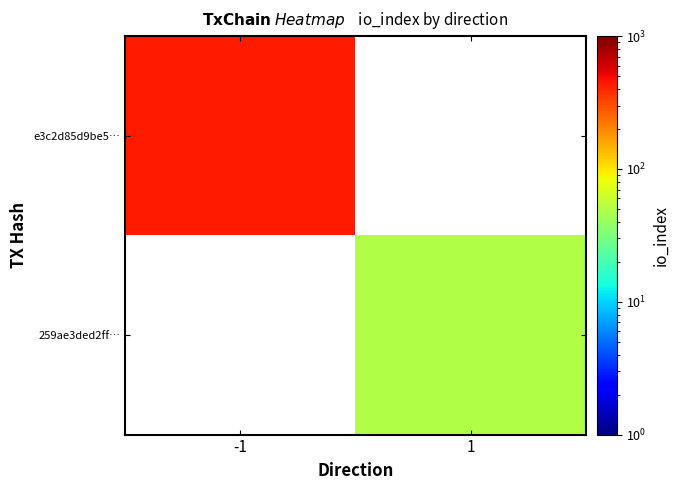

Where is e3c2d85d9be5… nearest to the value 440?

-1